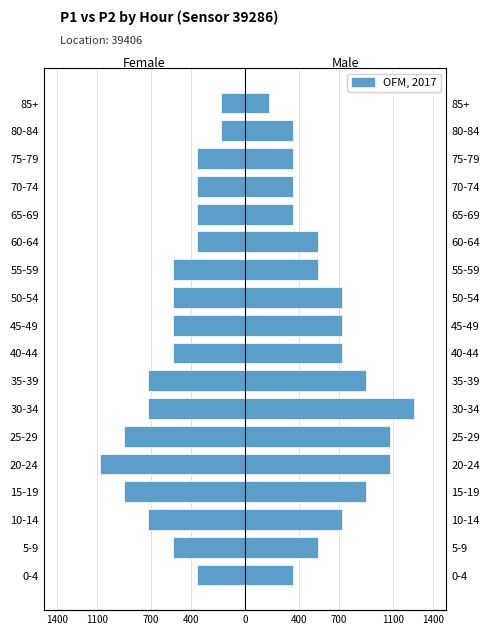

Reading right to left, list all the values displayed in this chart.

P1 (Female side): -180	-180	-360	-360	-360	-360	-540	-540	-540	-540	-720	-720	-900	-1080	-900	-720	-540	-360
P2 (Male side): 180	360	360	360	360	540	540	720	720	720	900	1260	1080	1080	900	720	540	360